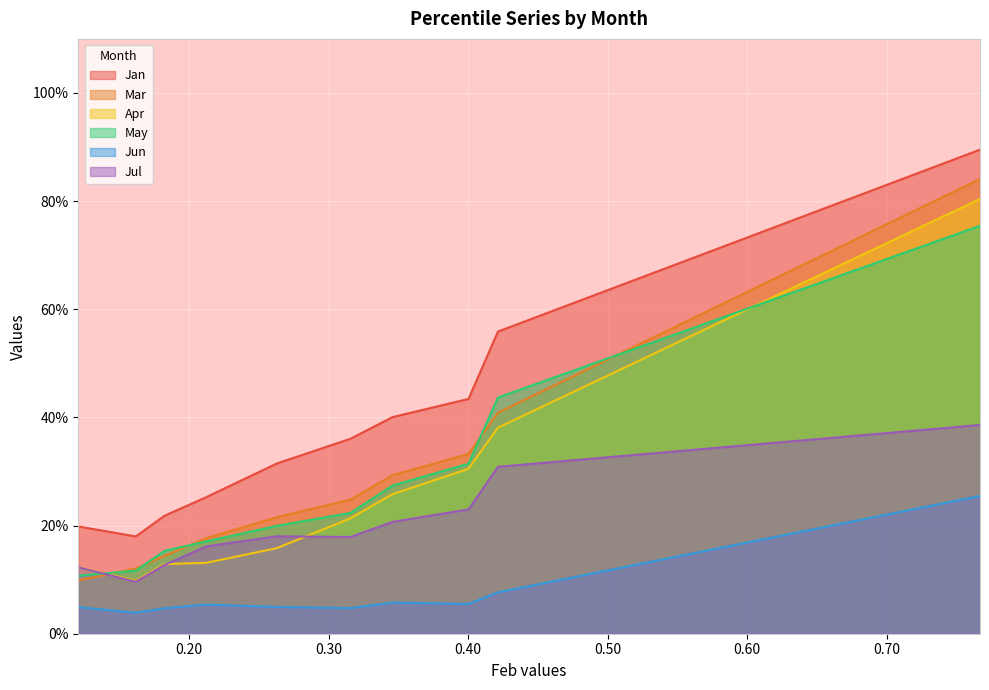

At how many categories does at least one series exceed 0?

10